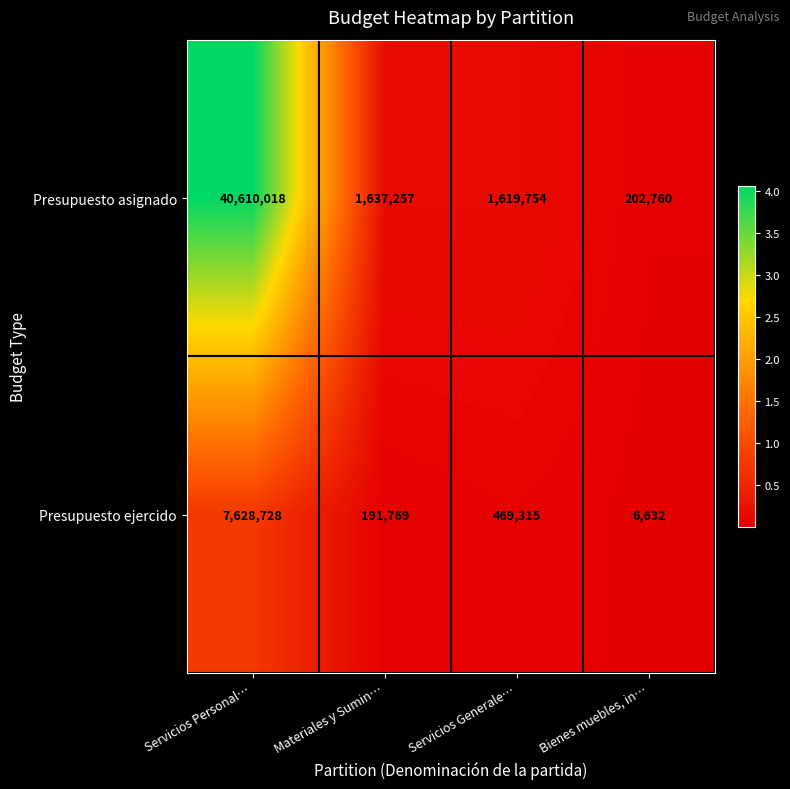

Which series has the widest spread of values?

Presupuesto asignado